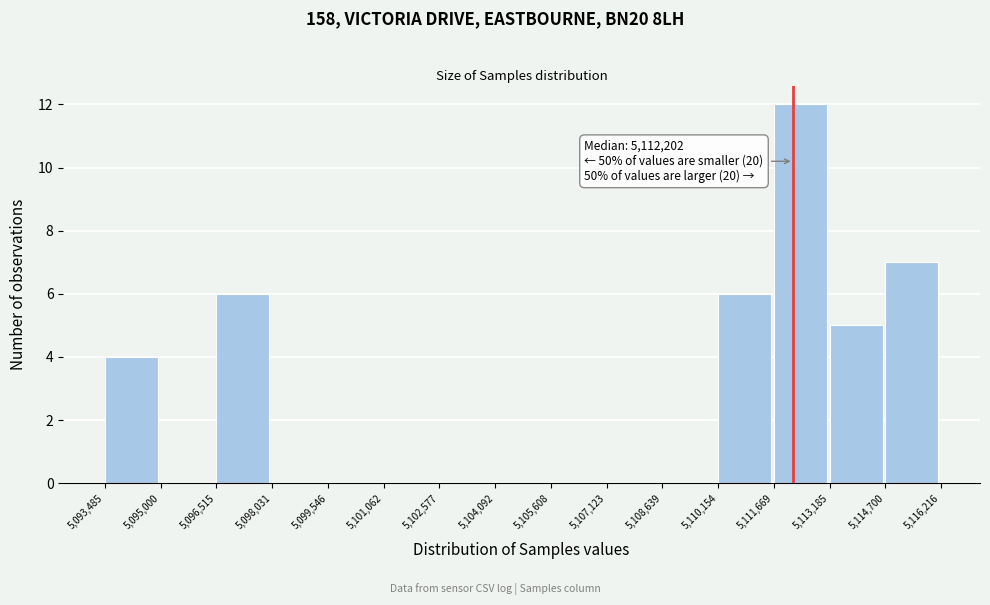

Which range on the x-axis has the tallest bar?

5,111,669 to 5,113,185